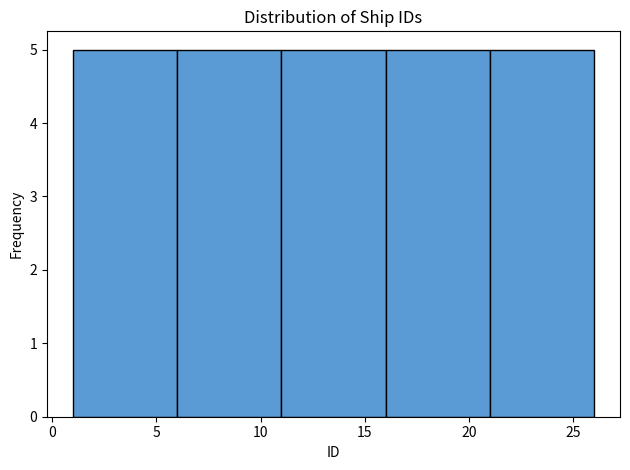

What is the height of the bar covering 1 to 6 on the x-axis? The values are not printed on the chart, so give them approximately, as read against the axis.

5